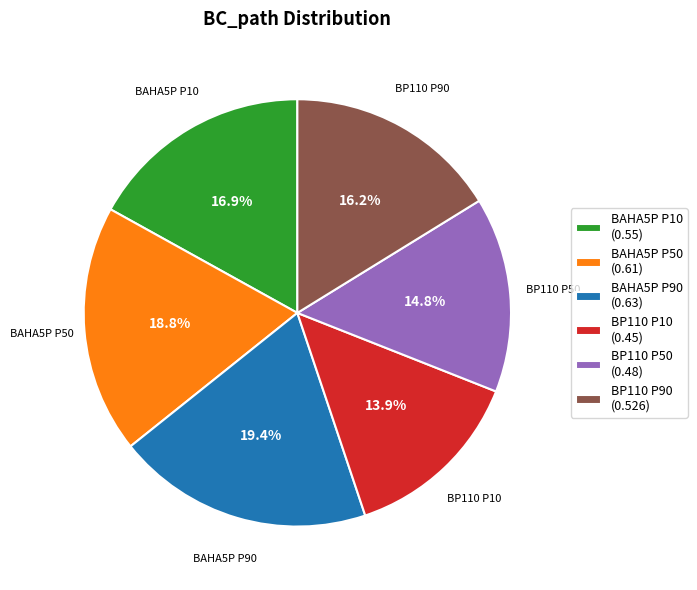

To the nearest percent, what is the difference between the largest and smallest slice percentages?

6%